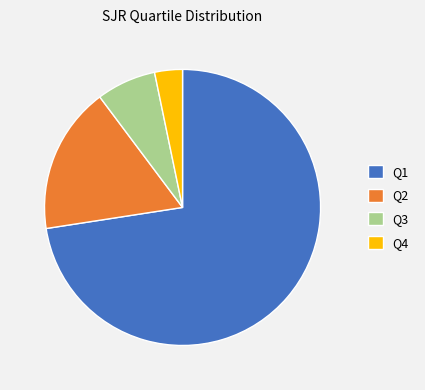

Does Q3 account for over 50% of the chart?

No